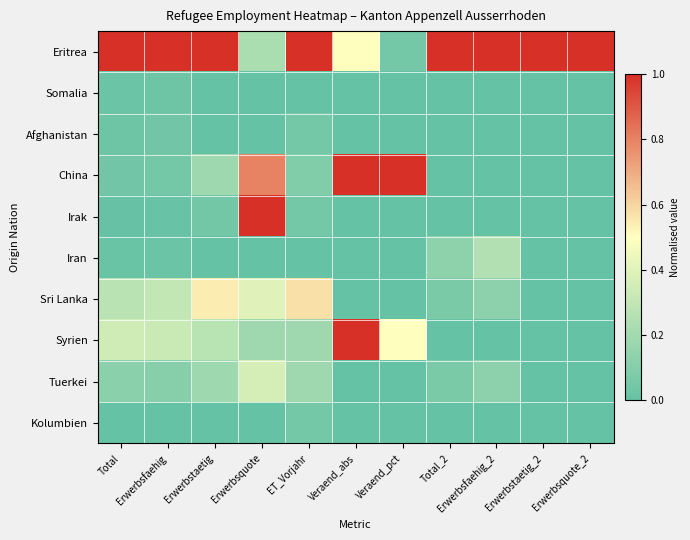

Reading right to left, list all the values displayed in this chart.

Eritrea: Erwerbsquote_2=1.0	Erwerbstaetig_2=1.0	Erwerbsfaehig_2=1.0	Total_2=1.0	Veraend_pct=0.0	Veraend_abs=0.5	ET_Vorjahr=1.0	Erwerbsquote=0.2	Erwerbstaetig=1.0	Erwerbsfaehig=1.0	Total=1.0
Somalia: Erwerbsquote_2=0.0	Erwerbstaetig_2=0.0	Erwerbsfaehig_2=0.0	Total_2=0.0	Veraend_pct=0.0	Veraend_abs=0.0	ET_Vorjahr=0.0	Erwerbsquote=0.0	Erwerbstaetig=0.0	Erwerbsfaehig=0.0	Total=0.0
Afghanistan: Erwerbsquote_2=0.0	Erwerbstaetig_2=0.0	Erwerbsfaehig_2=0.0	Total_2=0.0	Veraend_pct=0.0	Veraend_abs=0.0	ET_Vorjahr=0.0	Erwerbsquote=0.0	Erwerbstaetig=0.0	Erwerbsfaehig=0.0	Total=0.0
China: Erwerbsquote_2=0.0	Erwerbstaetig_2=0.0	Erwerbsfaehig_2=0.0	Total_2=0.0	Veraend_pct=1.0	Veraend_abs=1.0	ET_Vorjahr=0.1	Erwerbsquote=0.8	Erwerbstaetig=0.2	Erwerbsfaehig=0.1	Total=0.0
Irak: Erwerbsquote_2=0.0	Erwerbstaetig_2=0.0	Erwerbsfaehig_2=0.0	Total_2=0.0	Veraend_pct=0.0	Veraend_abs=0.0	ET_Vorjahr=0.0	Erwerbsquote=1.0	Erwerbstaetig=0.0	Erwerbsfaehig=0.0	Total=0.0
Iran: Erwerbsquote_2=0.0	Erwerbstaetig_2=0.0	Erwerbsfaehig_2=0.2	Total_2=0.1	Veraend_pct=0.0	Veraend_abs=0.0	ET_Vorjahr=0.0	Erwerbsquote=0.0	Erwerbstaetig=0.0	Erwerbsfaehig=0.0	Total=0.0
Sri Lanka: Erwerbsquote_2=0.0	Erwerbstaetig_2=0.0	Erwerbsfaehig_2=0.1	Total_2=0.1	Veraend_pct=0.0	Veraend_abs=0.0	ET_Vorjahr=0.6	Erwerbsquote=0.4	Erwerbstaetig=0.5	Erwerbsfaehig=0.3	Total=0.3
Syrien: Erwerbsquote_2=0.0	Erwerbstaetig_2=0.0	Erwerbsfaehig_2=0.0	Total_2=0.0	Veraend_pct=0.5	Veraend_abs=1.0	ET_Vorjahr=0.2	Erwerbsquote=0.2	Erwerbstaetig=0.3	Erwerbsfaehig=0.3	Total=0.3
Tuerkei: Erwerbsquote_2=0.0	Erwerbstaetig_2=0.0	Erwerbsfaehig_2=0.1	Total_2=0.1	Veraend_pct=0.0	Veraend_abs=0.0	ET_Vorjahr=0.2	Erwerbsquote=0.4	Erwerbstaetig=0.2	Erwerbsfaehig=0.1	Total=0.1
Kolumbien: Erwerbsquote_2=0.0	Erwerbstaetig_2=0.0	Erwerbsfaehig_2=0.0	Total_2=0.0	Veraend_pct=0.0	Veraend_abs=0.0	ET_Vorjahr=0.0	Erwerbsquote=0.0	Erwerbstaetig=0.0	Erwerbsfaehig=0.0	Total=0.0